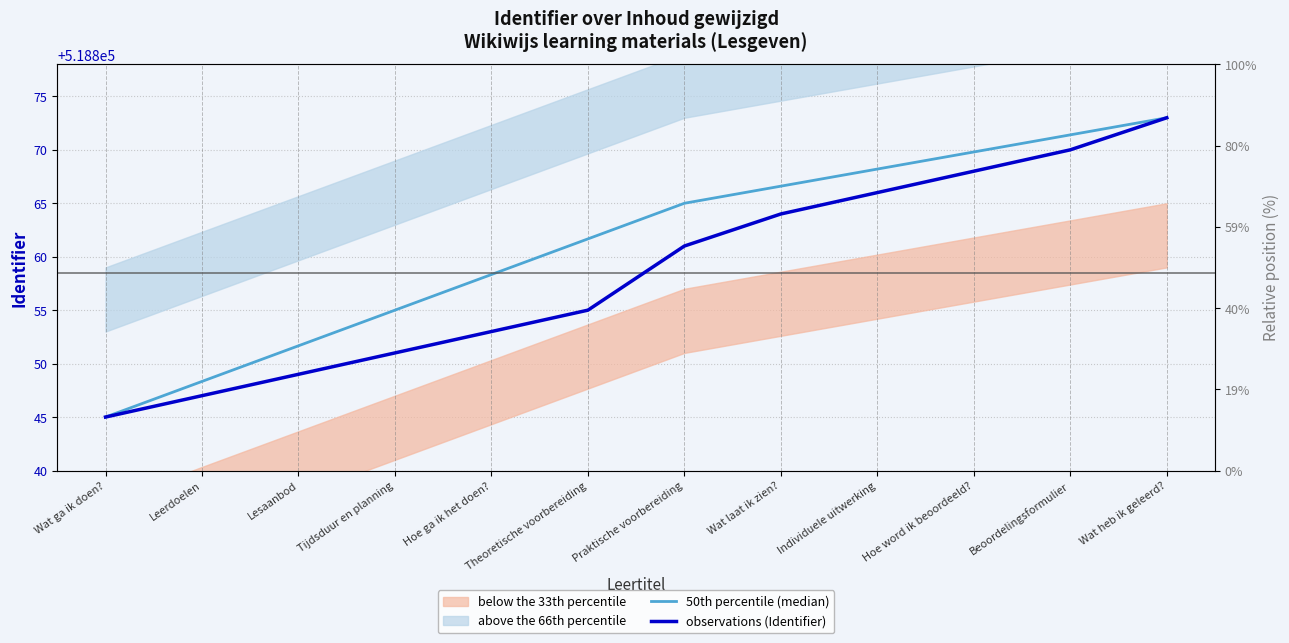

What is the sum of all 50th percentile (median) values?

6226334.0